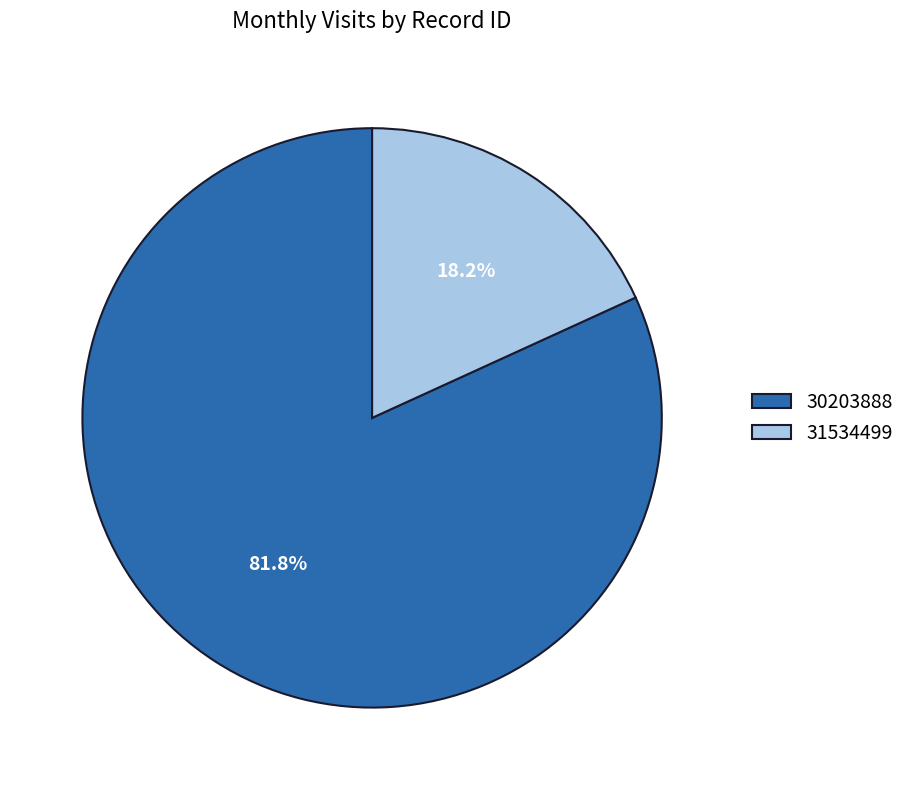

True or false: 31534499 accounts for 18% of the total.

True